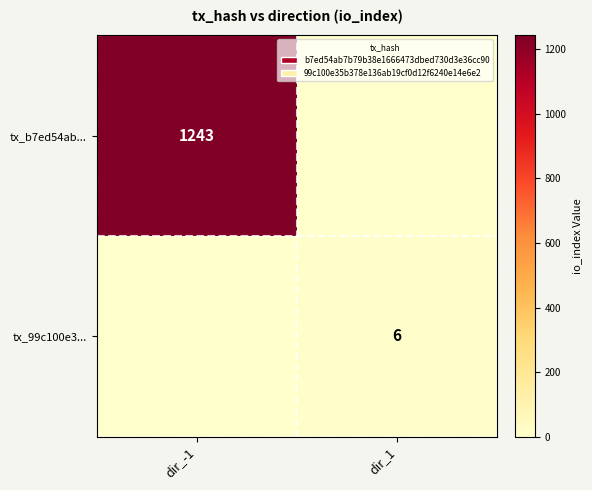

The value of tx_b7ed54ab... at dir_-1 is 1243. True or false?

True